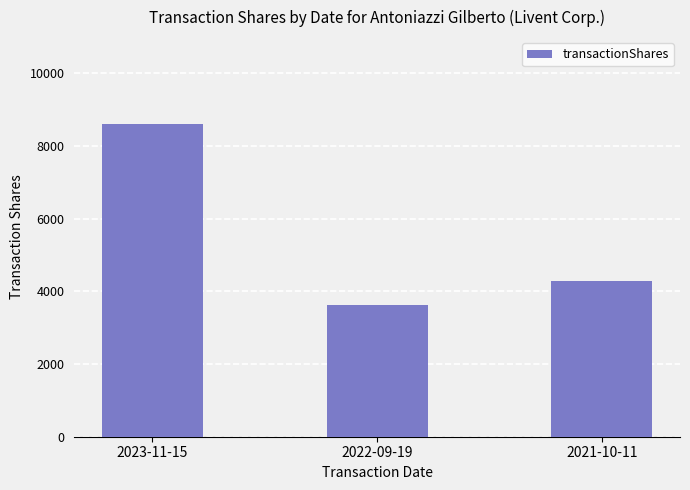

What is the label of the 2nd bar from the left?

2022-09-19